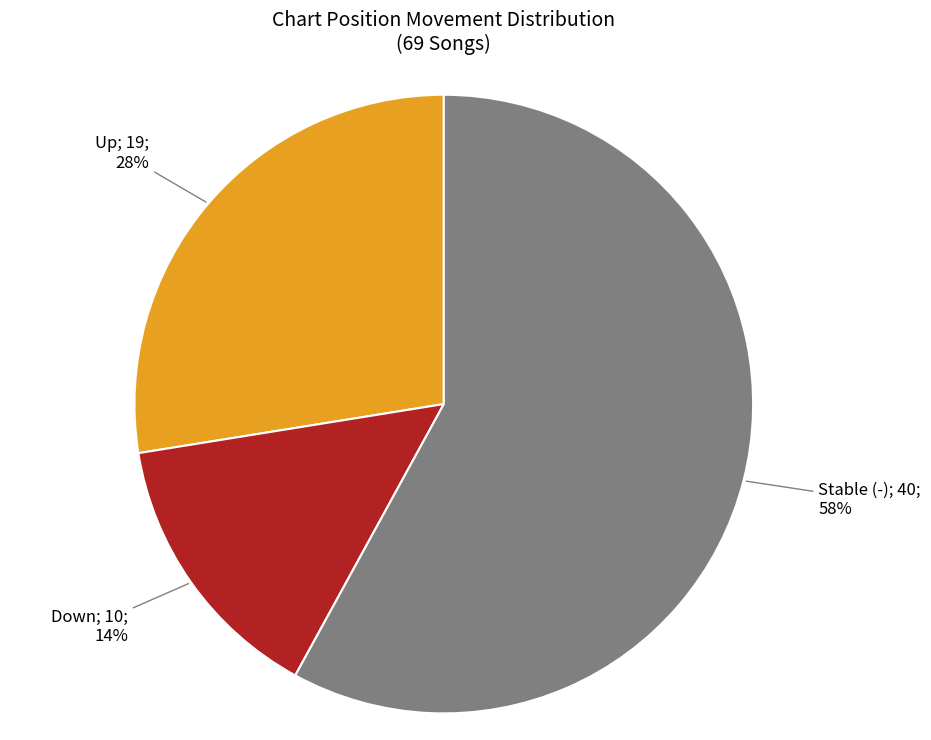

Does any single category account for the majority?

Yes